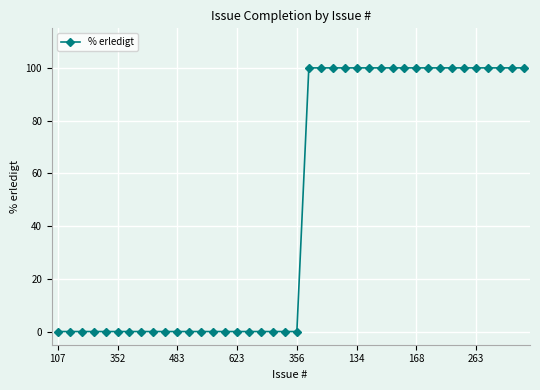

What is the greatest value displayed?

100